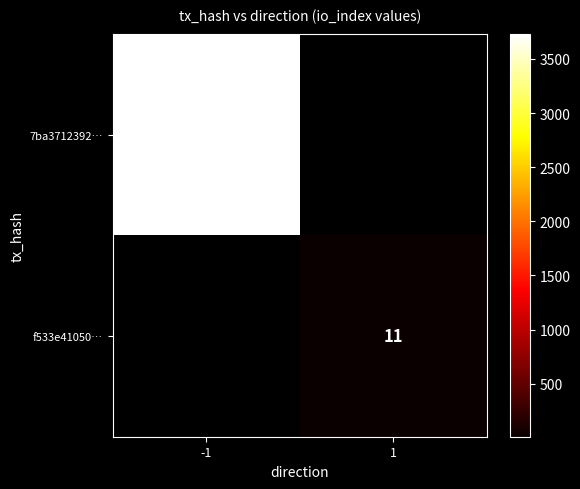

The 7ba3712392… series shows 3726 at -1. True or false?

True